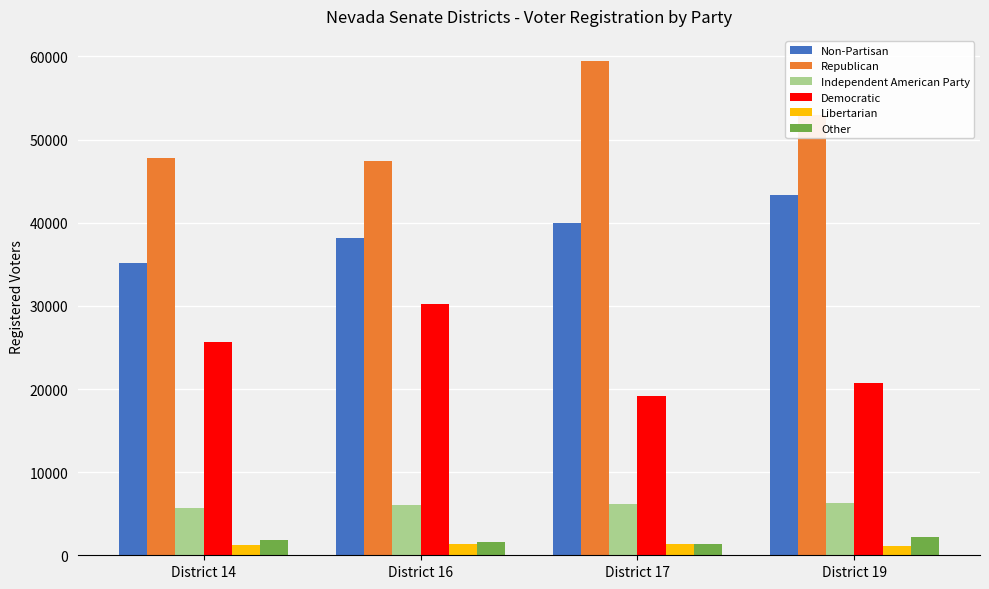

What is the value of the Independent American Party bar at the 2nd from the left?

6016